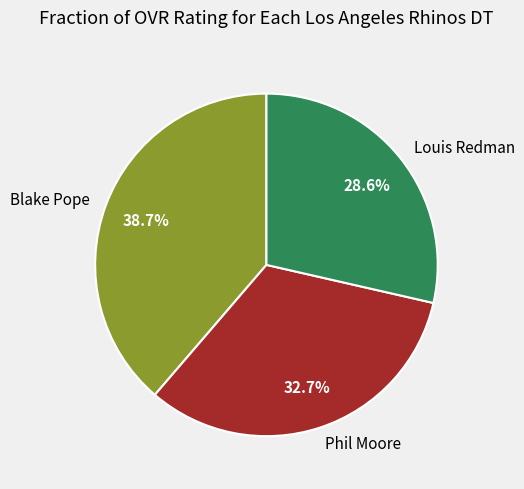

The Louis Redman slice represents 29% of the pie. True or false?

True